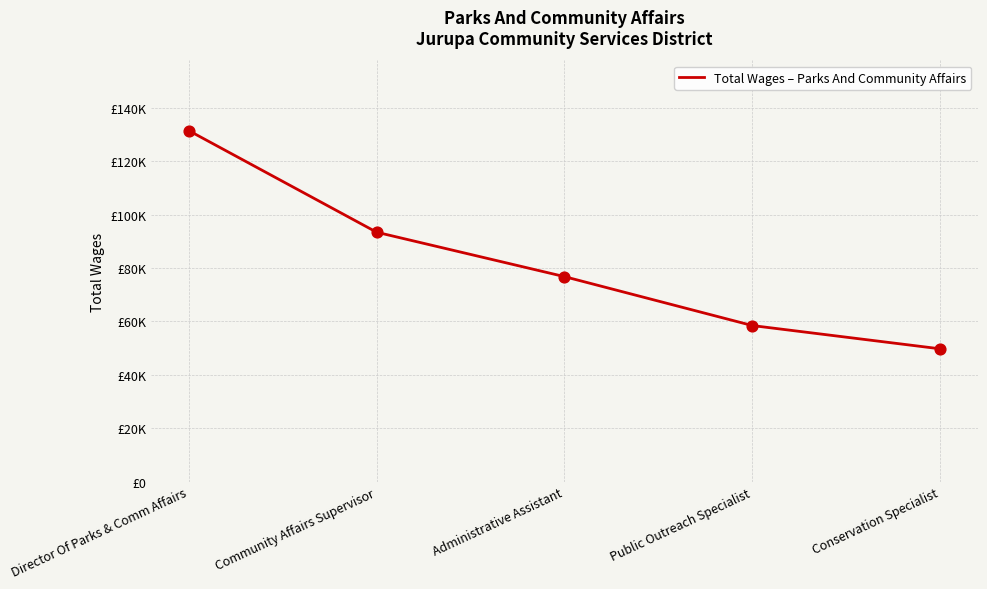

What is the ratio of the value at Administrative Assistant to the value at Public Outreach Specialist?

1.3